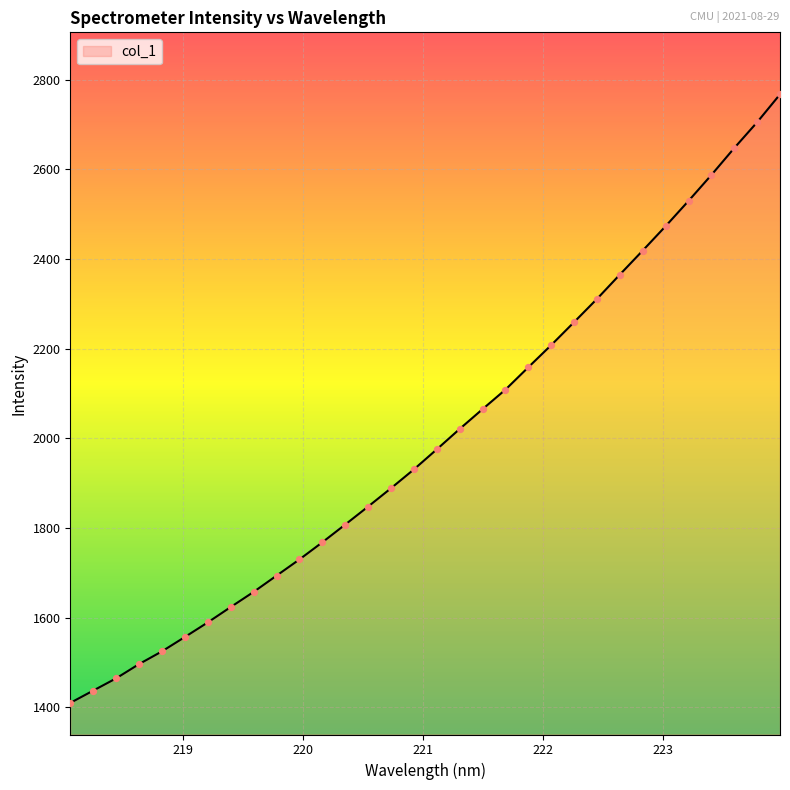

What is the difference between the maximum and minimum values?

1357.0